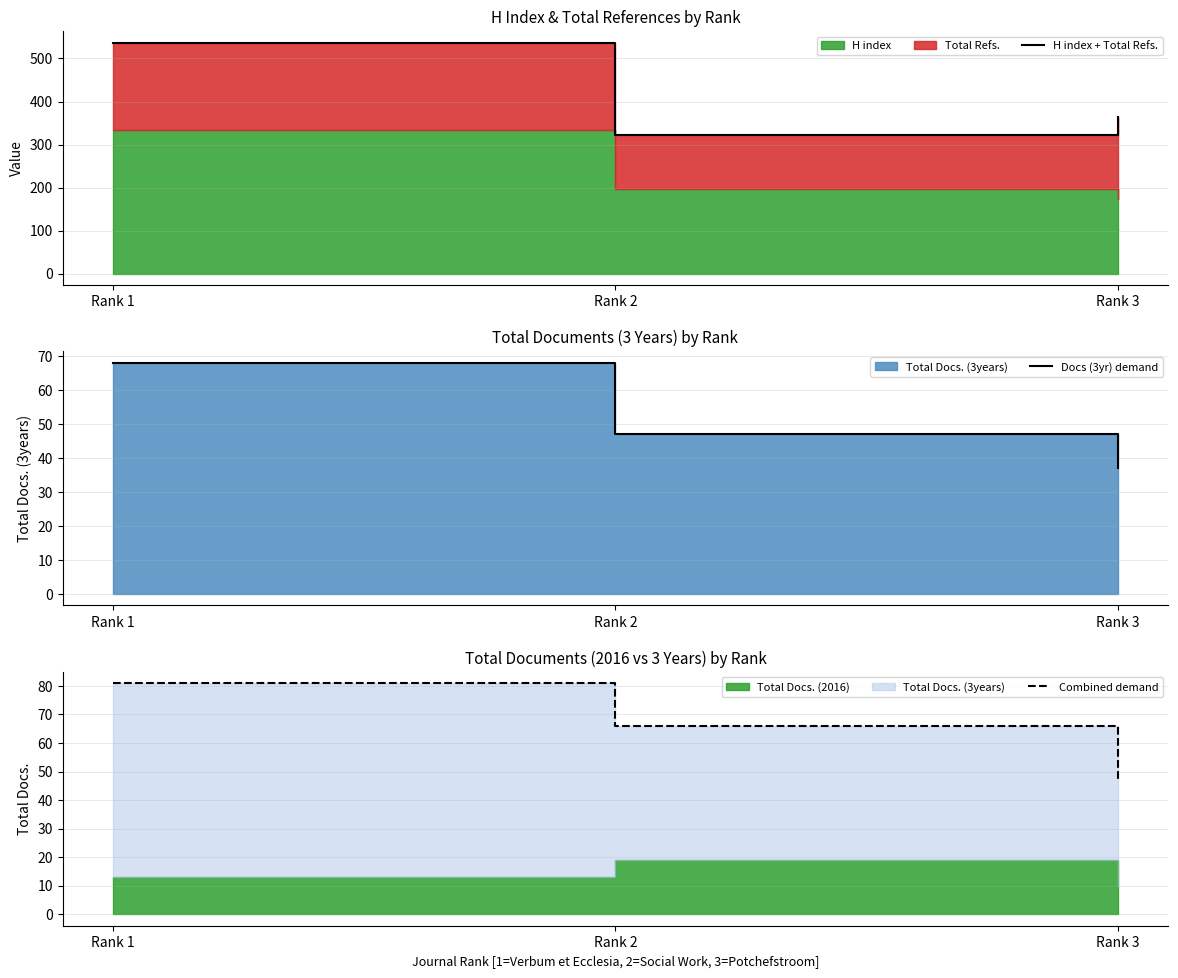

Rank the series by their maximum value, from lowest to highest.

Docs (3yr) demand, Combined demand, H index + Total Refs.